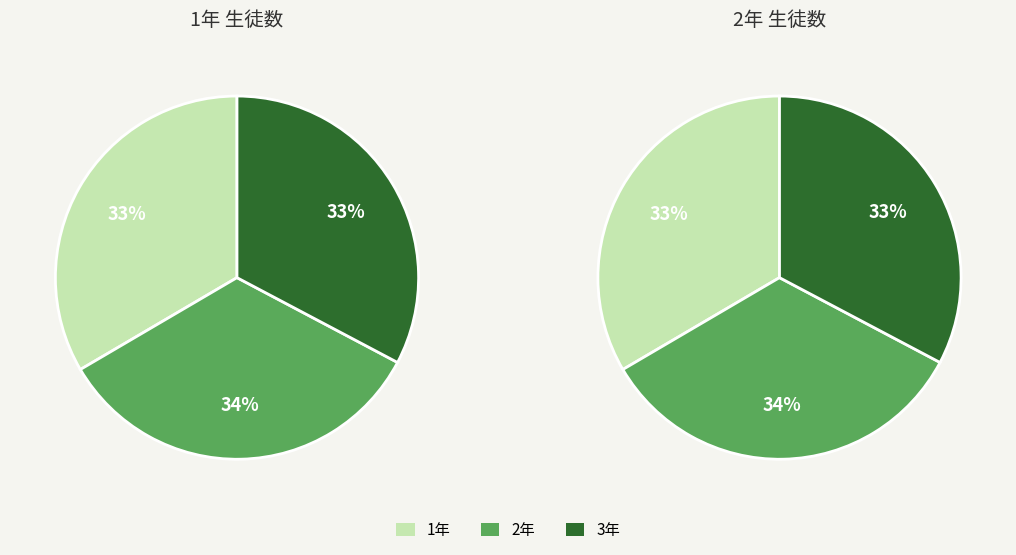

Does any single category account for the majority?

No